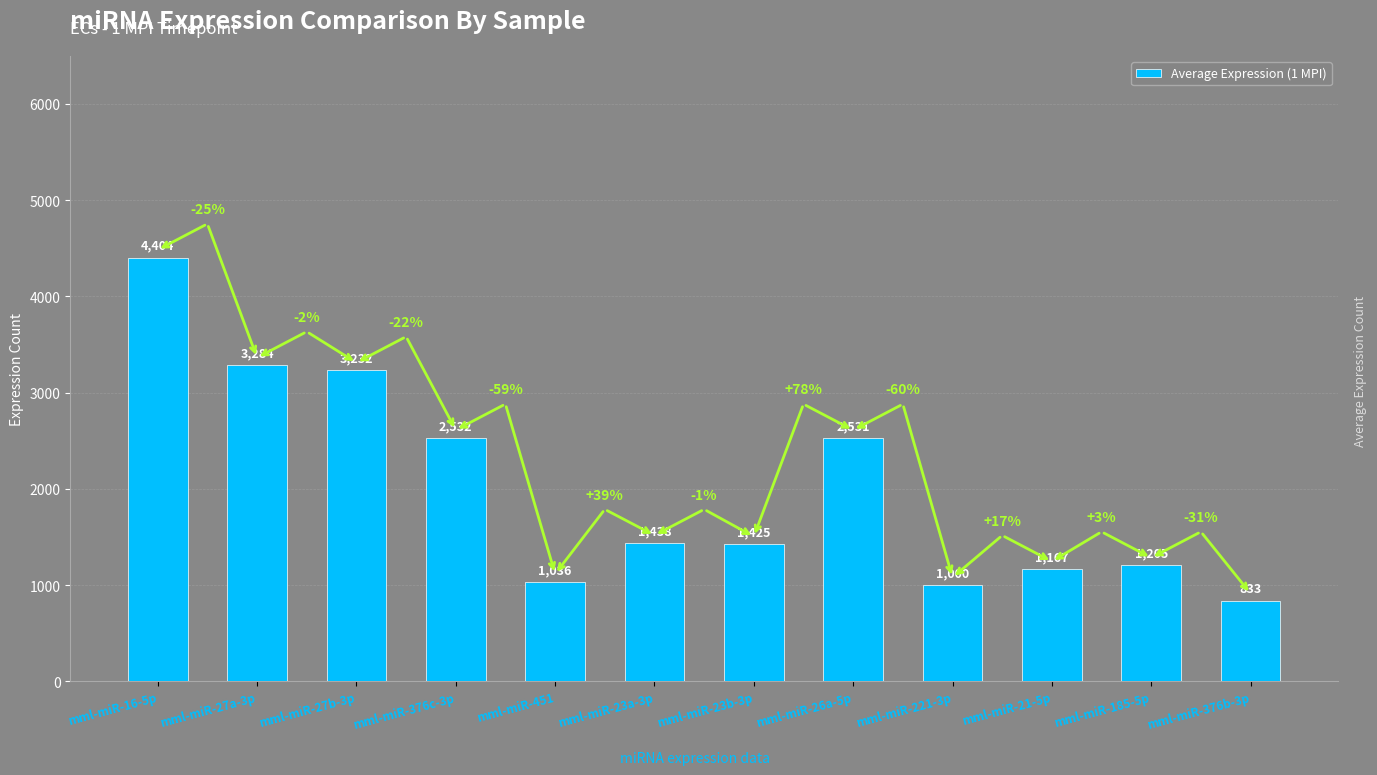

What is the label of the 5th bar from the left?

mml-miR-451